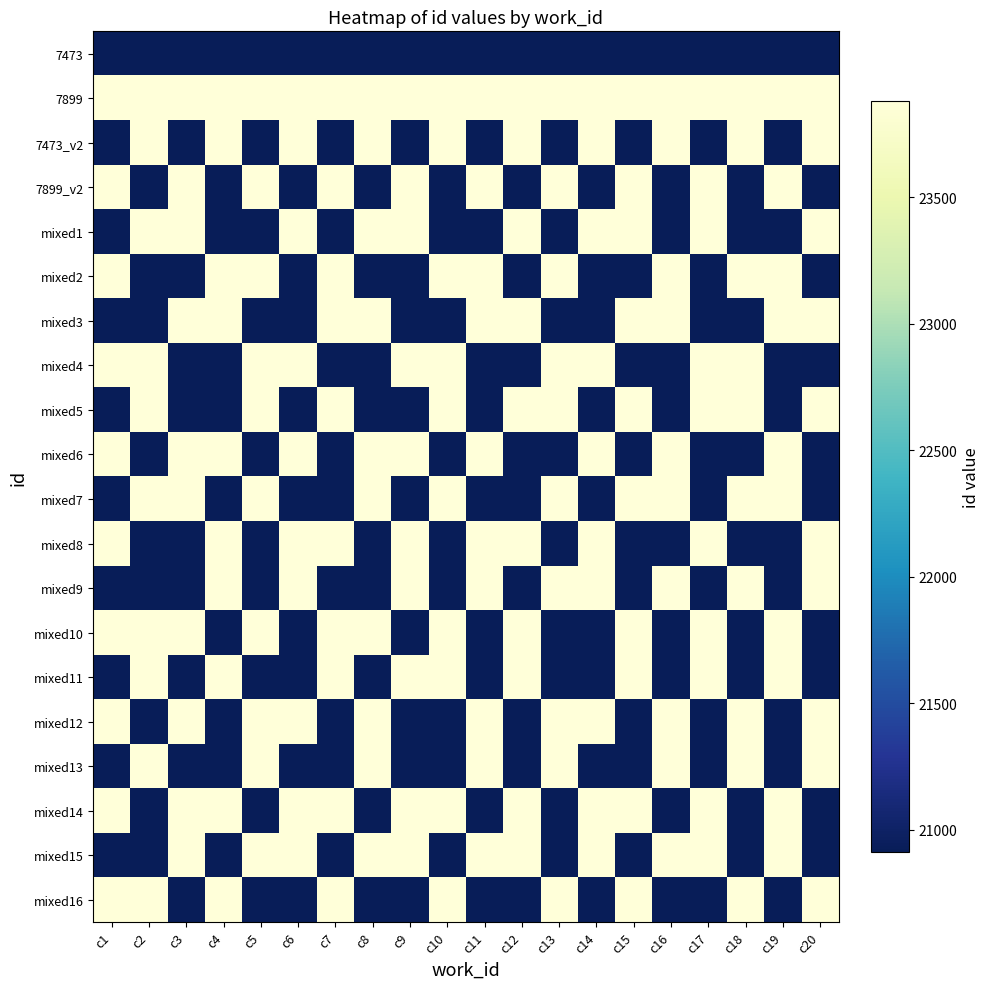

Reading right to left, transcribe all the data shown in this chart.

7473: c20=20913	c19=20913	c18=20913	c17=20913	c16=20913	c15=20913	c14=20913	c13=20913	c12=20913	c11=20913	c10=20913	c9=20913	c8=20913	c7=20913	c6=20913	c5=20913	c4=20913	c3=20913	c2=20913	c1=20913
7899: c20=23878	c19=23878	c18=23878	c17=23878	c16=23878	c15=23878	c14=23878	c13=23878	c12=23878	c11=23878	c10=23878	c9=23878	c8=23878	c7=23878	c6=23878	c5=23878	c4=23878	c3=23878	c2=23878	c1=23878
7473_v2: c20=23878	c19=20913	c18=23878	c17=20913	c16=23878	c15=20913	c14=23878	c13=20913	c12=23878	c11=20913	c10=23878	c9=20913	c8=23878	c7=20913	c6=23878	c5=20913	c4=23878	c3=20913	c2=23878	c1=20913
7899_v2: c20=20913	c19=23878	c18=20913	c17=23878	c16=20913	c15=23878	c14=20913	c13=23878	c12=20913	c11=23878	c10=20913	c9=23878	c8=20913	c7=23878	c6=20913	c5=23878	c4=20913	c3=23878	c2=20913	c1=23878
mixed1: c20=23878	c19=20913	c18=20913	c17=23878	c16=20913	c15=23878	c14=23878	c13=20913	c12=23878	c11=20913	c10=20913	c9=23878	c8=23878	c7=20913	c6=23878	c5=20913	c4=20913	c3=23878	c2=23878	c1=20913
mixed2: c20=20913	c19=23878	c18=23878	c17=20913	c16=23878	c15=20913	c14=20913	c13=23878	c12=20913	c11=23878	c10=23878	c9=20913	c8=20913	c7=23878	c6=20913	c5=23878	c4=23878	c3=20913	c2=20913	c1=23878
mixed3: c20=23878	c19=23878	c18=20913	c17=20913	c16=23878	c15=23878	c14=20913	c13=20913	c12=23878	c11=23878	c10=20913	c9=20913	c8=23878	c7=23878	c6=20913	c5=20913	c4=23878	c3=23878	c2=20913	c1=20913
mixed4: c20=20913	c19=20913	c18=23878	c17=23878	c16=20913	c15=20913	c14=23878	c13=23878	c12=20913	c11=20913	c10=23878	c9=23878	c8=20913	c7=20913	c6=23878	c5=23878	c4=20913	c3=20913	c2=23878	c1=23878
mixed5: c20=23878	c19=20913	c18=23878	c17=23878	c16=20913	c15=23878	c14=20913	c13=23878	c12=23878	c11=20913	c10=23878	c9=20913	c8=20913	c7=23878	c6=20913	c5=23878	c4=20913	c3=20913	c2=23878	c1=20913
mixed6: c20=20913	c19=23878	c18=20913	c17=20913	c16=23878	c15=20913	c14=23878	c13=20913	c12=20913	c11=23878	c10=20913	c9=23878	c8=23878	c7=20913	c6=23878	c5=20913	c4=23878	c3=23878	c2=20913	c1=23878
mixed7: c20=20913	c19=23878	c18=23878	c17=20913	c16=23878	c15=23878	c14=20913	c13=23878	c12=20913	c11=20913	c10=23878	c9=20913	c8=23878	c7=20913	c6=20913	c5=23878	c4=20913	c3=23878	c2=23878	c1=20913
mixed8: c20=23878	c19=20913	c18=20913	c17=23878	c16=20913	c15=20913	c14=23878	c13=20913	c12=23878	c11=23878	c10=20913	c9=23878	c8=20913	c7=23878	c6=23878	c5=20913	c4=23878	c3=20913	c2=20913	c1=23878
mixed9: c20=23878	c19=20913	c18=23878	c17=20913	c16=23878	c15=20913	c14=23878	c13=23878	c12=20913	c11=23878	c10=20913	c9=23878	c8=20913	c7=20913	c6=23878	c5=20913	c4=23878	c3=20913	c2=20913	c1=20913
mixed10: c20=20913	c19=23878	c18=20913	c17=23878	c16=20913	c15=23878	c14=20913	c13=20913	c12=23878	c11=20913	c10=23878	c9=20913	c8=23878	c7=23878	c6=20913	c5=23878	c4=20913	c3=23878	c2=23878	c1=23878
mixed11: c20=20913	c19=23878	c18=20913	c17=23878	c16=20913	c15=23878	c14=20913	c13=20913	c12=23878	c11=20913	c10=23878	c9=23878	c8=20913	c7=23878	c6=20913	c5=20913	c4=23878	c3=20913	c2=23878	c1=20913
mixed12: c20=23878	c19=20913	c18=23878	c17=20913	c16=23878	c15=20913	c14=23878	c13=23878	c12=20913	c11=23878	c10=20913	c9=20913	c8=23878	c7=20913	c6=23878	c5=23878	c4=20913	c3=23878	c2=20913	c1=23878
mixed13: c20=23878	c19=20913	c18=23878	c17=20913	c16=23878	c15=20913	c14=20913	c13=23878	c12=20913	c11=23878	c10=20913	c9=20913	c8=23878	c7=20913	c6=20913	c5=23878	c4=20913	c3=20913	c2=23878	c1=20913
mixed14: c20=20913	c19=23878	c18=20913	c17=23878	c16=20913	c15=23878	c14=23878	c13=20913	c12=23878	c11=20913	c10=23878	c9=23878	c8=20913	c7=23878	c6=23878	c5=20913	c4=23878	c3=23878	c2=20913	c1=23878
mixed15: c20=20913	c19=23878	c18=20913	c17=23878	c16=23878	c15=20913	c14=23878	c13=20913	c12=23878	c11=23878	c10=20913	c9=23878	c8=23878	c7=20913	c6=23878	c5=23878	c4=20913	c3=23878	c2=20913	c1=20913
mixed16: c20=23878	c19=20913	c18=23878	c17=20913	c16=20913	c15=23878	c14=20913	c13=23878	c12=20913	c11=20913	c10=23878	c9=20913	c8=20913	c7=23878	c6=20913	c5=20913	c4=23878	c3=20913	c2=23878	c1=23878